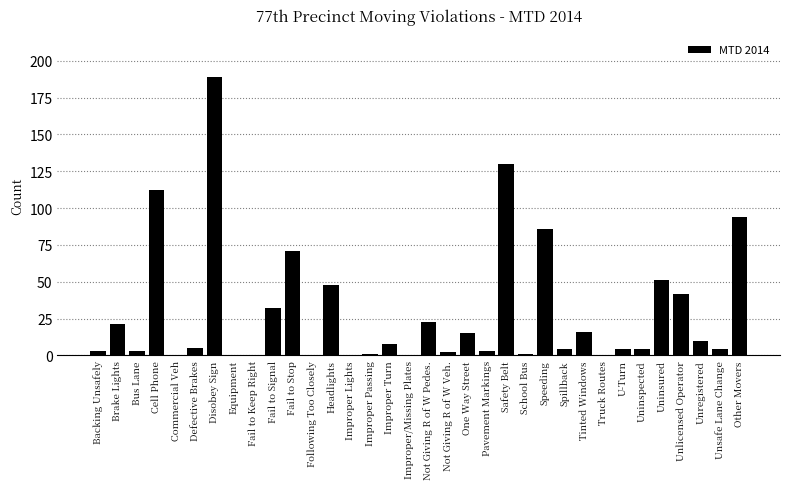

The value at Fail to Keep Right is -105. True or false?

False